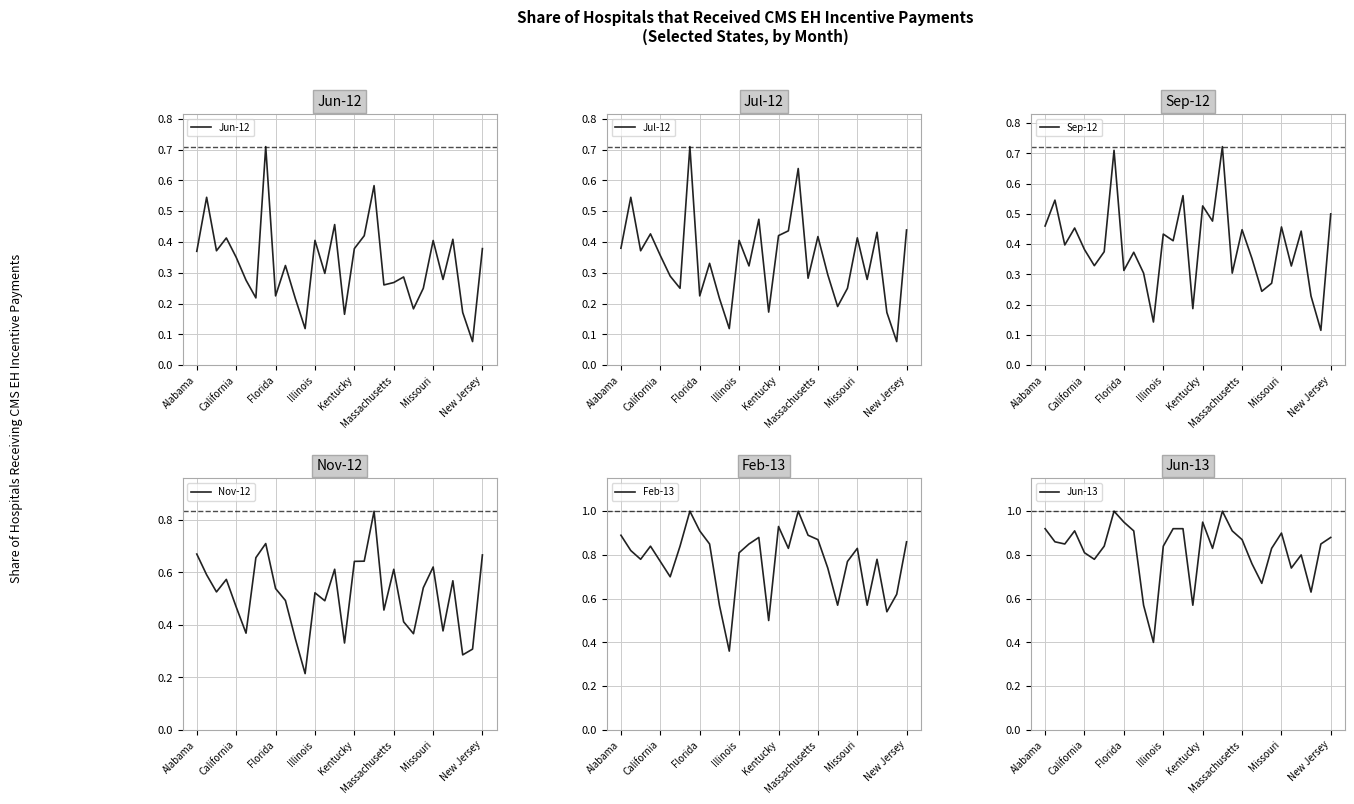

Rank the series at 9 from lowest to highest value.

Jun-12, Jul-12, Sep-12, Nov-12, Feb-13, Jun-13